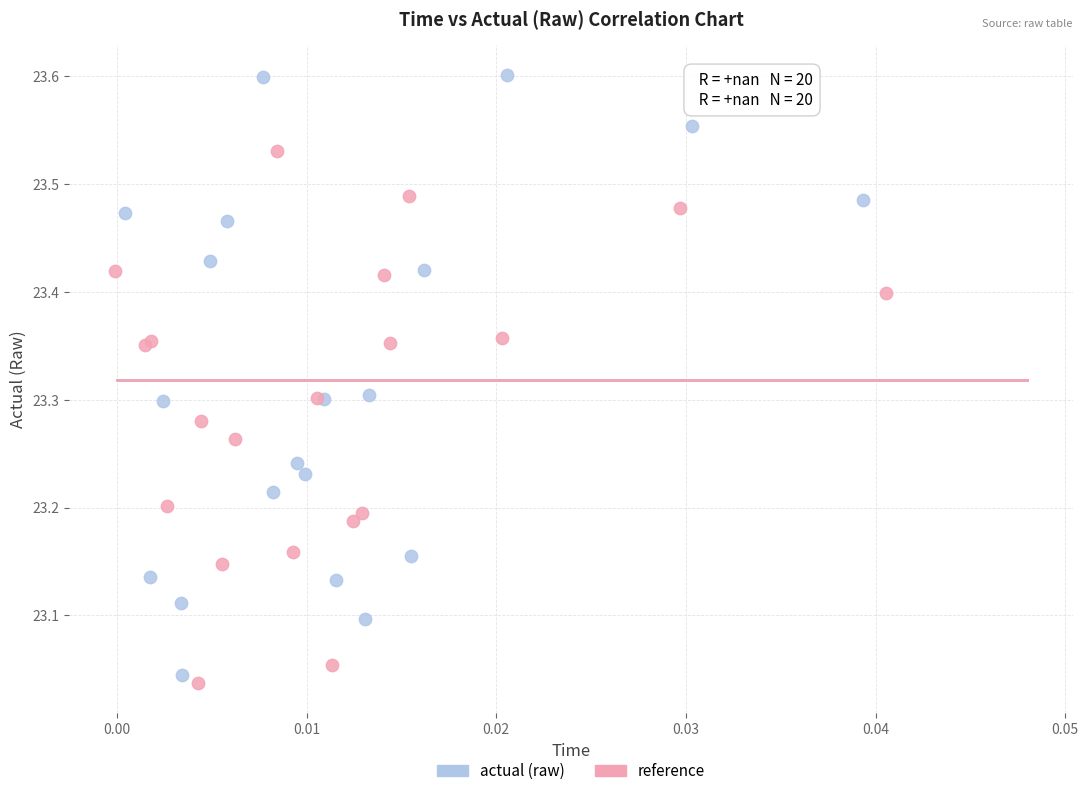

What are all the series names shown in the legend?

actual (raw), reference